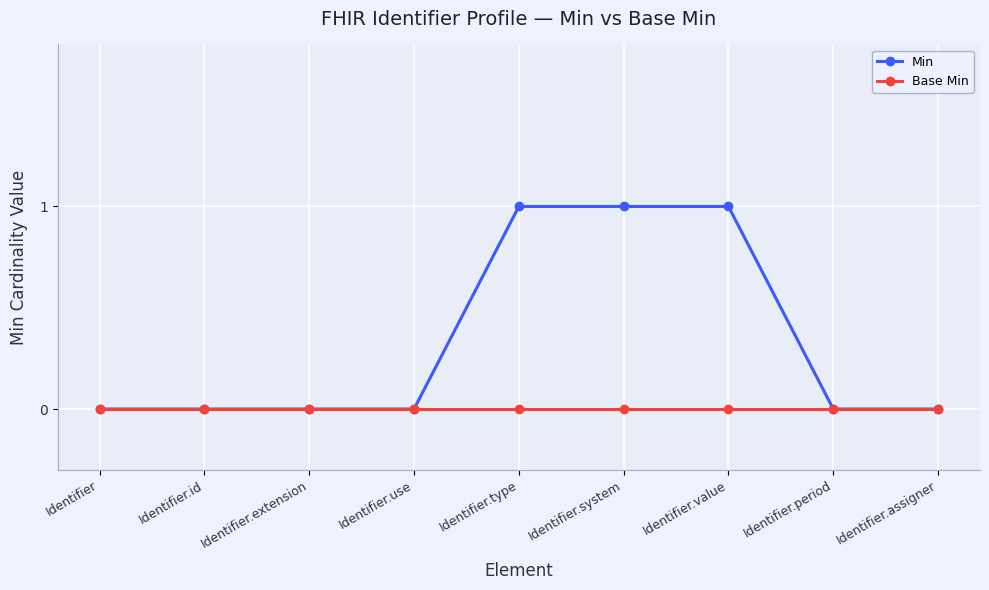

Is it true that Base Min equals 0 at Identifier.type?

True